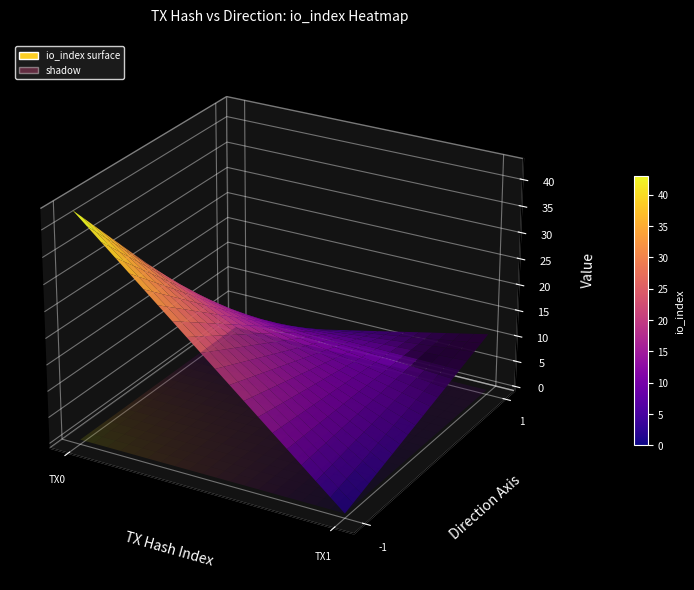

What is the greatest value displayed?

43